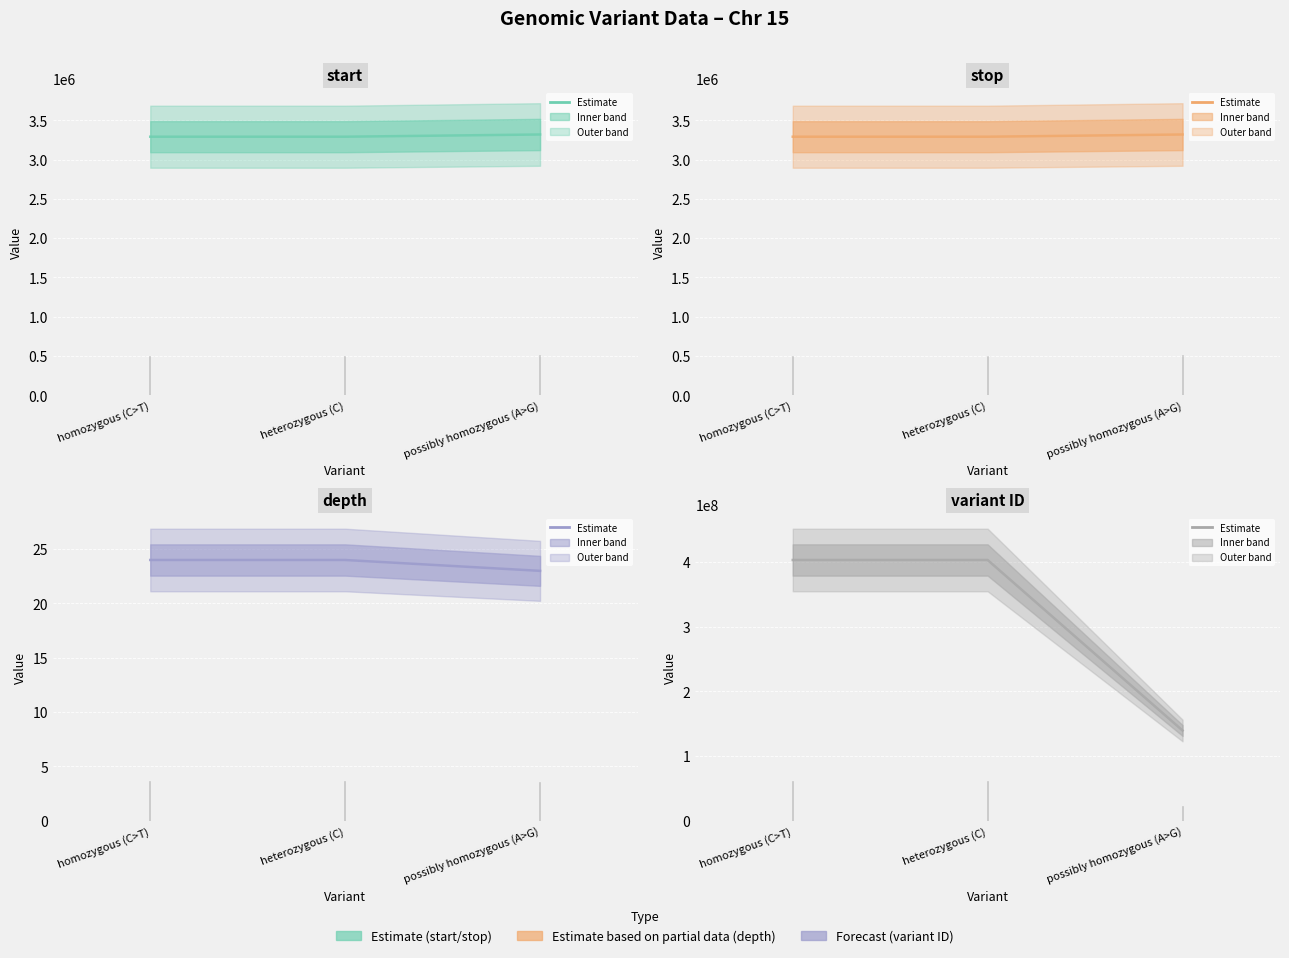

What is the label of the 3rd point from the left?

possibly homozygous (A>G)